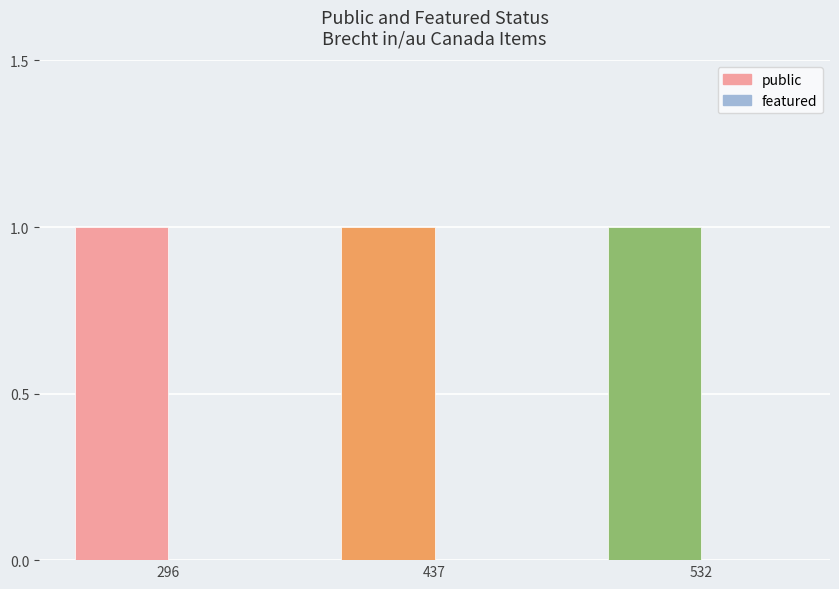

Between 532 and 296, which is larger?

532